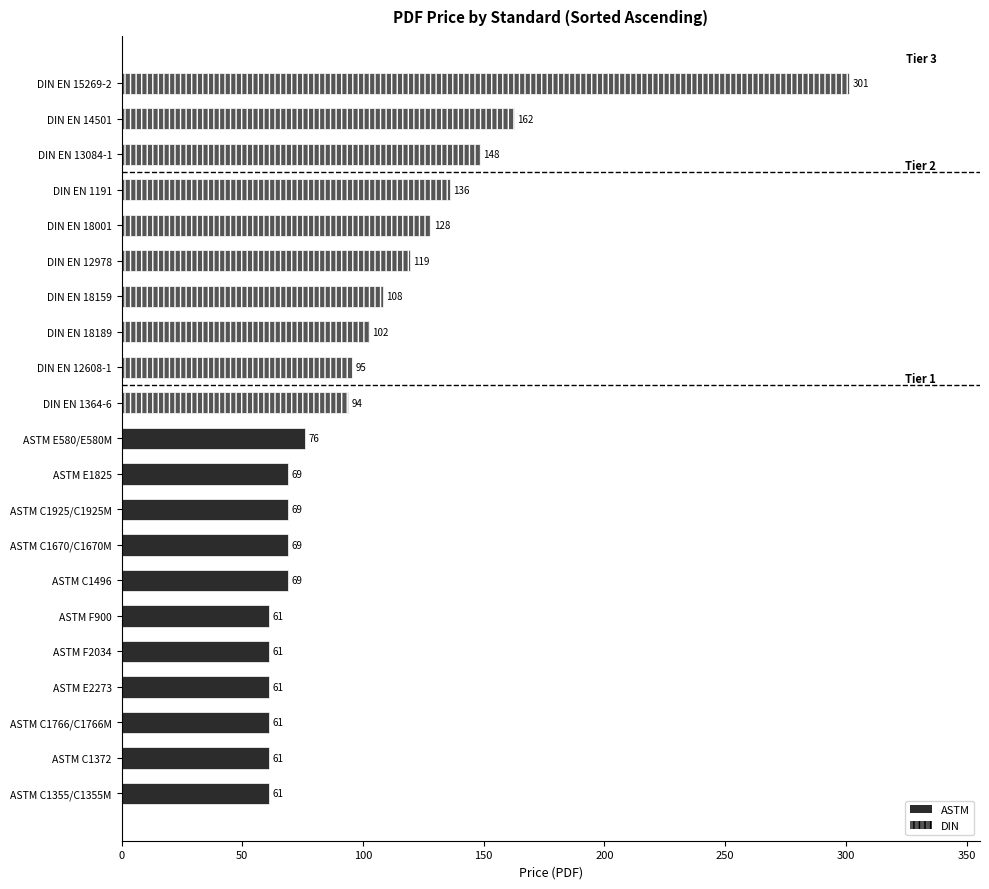

Read the value at ASTM C1670/C1670M.

69.0